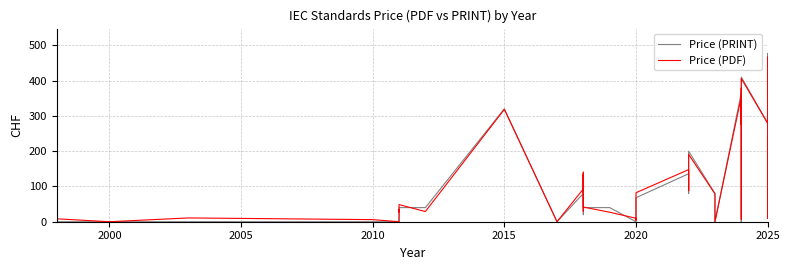

Which series has the largest range (max minus min)?

Price (PRINT)